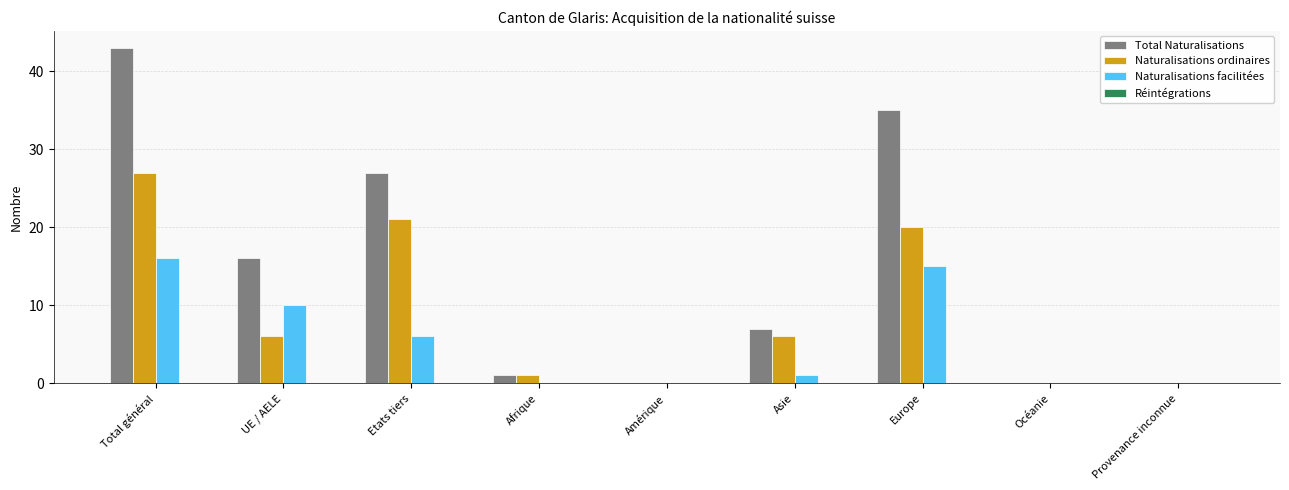

Between Etats tiers and Europe, which series saw the biggest shift?

Naturalisations facilitées